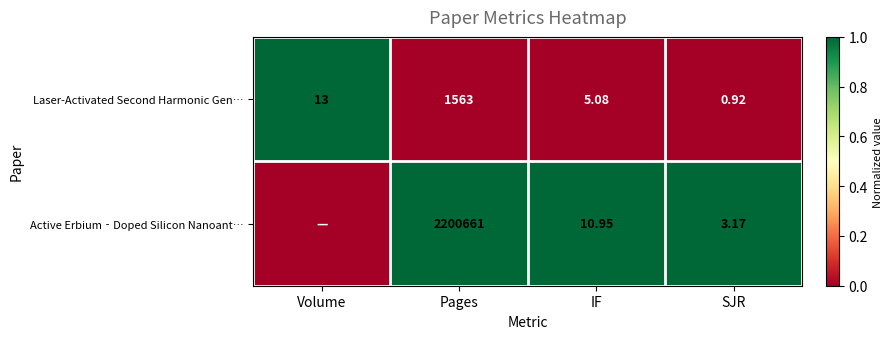

At which label is Laser-Activated Second Harmonic Gen… closest to 781?

Volume